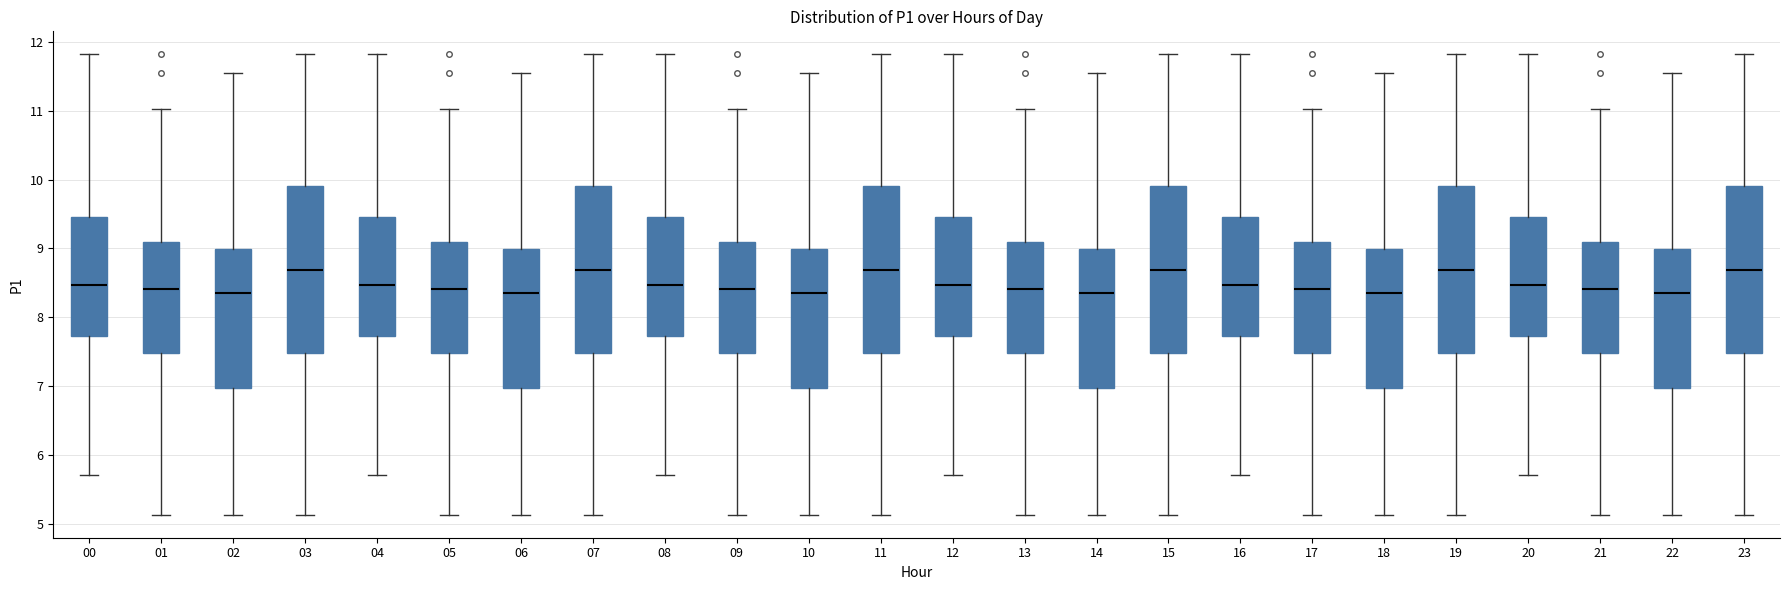

Reading left to right, read every box against the y-axis: the position of its median line, the range the box covers, and the ends of its whiskers. The values are not printed on the chart, so give them approximately, as read against the axis.

00: median 8.5, box 7.7 to 9.5, whiskers 5.7 to 11.8
01: median 8.4, box 7.5 to 9.1, whiskers 5.1 to 11.0
02: median 8.4, box 7.0 to 9.0, whiskers 5.1 to 11.6
03: median 8.7, box 7.5 to 9.9, whiskers 5.1 to 11.8
04: median 8.5, box 7.7 to 9.5, whiskers 5.7 to 11.8
05: median 8.4, box 7.5 to 9.1, whiskers 5.1 to 11.0
06: median 8.4, box 7.0 to 9.0, whiskers 5.1 to 11.6
07: median 8.7, box 7.5 to 9.9, whiskers 5.1 to 11.8
08: median 8.5, box 7.7 to 9.5, whiskers 5.7 to 11.8
09: median 8.4, box 7.5 to 9.1, whiskers 5.1 to 11.0
10: median 8.4, box 7.0 to 9.0, whiskers 5.1 to 11.6
11: median 8.7, box 7.5 to 9.9, whiskers 5.1 to 11.8
12: median 8.5, box 7.7 to 9.5, whiskers 5.7 to 11.8
13: median 8.4, box 7.5 to 9.1, whiskers 5.1 to 11.0
14: median 8.4, box 7.0 to 9.0, whiskers 5.1 to 11.6
15: median 8.7, box 7.5 to 9.9, whiskers 5.1 to 11.8
16: median 8.5, box 7.7 to 9.5, whiskers 5.7 to 11.8
17: median 8.4, box 7.5 to 9.1, whiskers 5.1 to 11.0
18: median 8.4, box 7.0 to 9.0, whiskers 5.1 to 11.6
19: median 8.7, box 7.5 to 9.9, whiskers 5.1 to 11.8
20: median 8.5, box 7.7 to 9.5, whiskers 5.7 to 11.8
21: median 8.4, box 7.5 to 9.1, whiskers 5.1 to 11.0
22: median 8.4, box 7.0 to 9.0, whiskers 5.1 to 11.6
23: median 8.7, box 7.5 to 9.9, whiskers 5.1 to 11.8